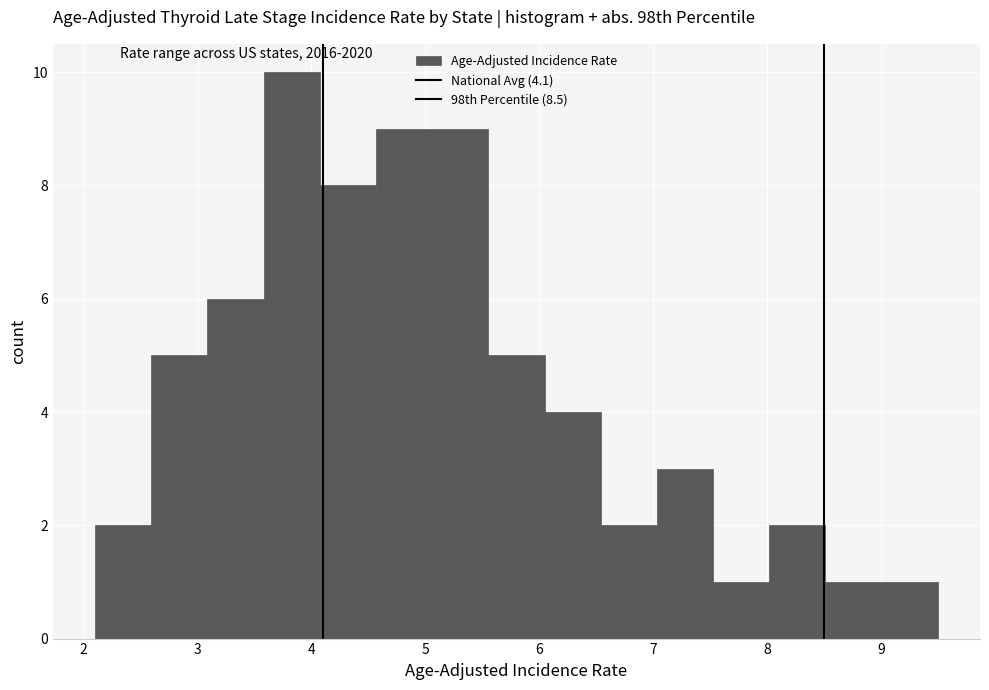

How tall is the bar that spans 5.6 to 6.0 on the x-axis? Neither the bar edges nor the heights are printed on the chart, so give them approximately, as read against the axes.

5